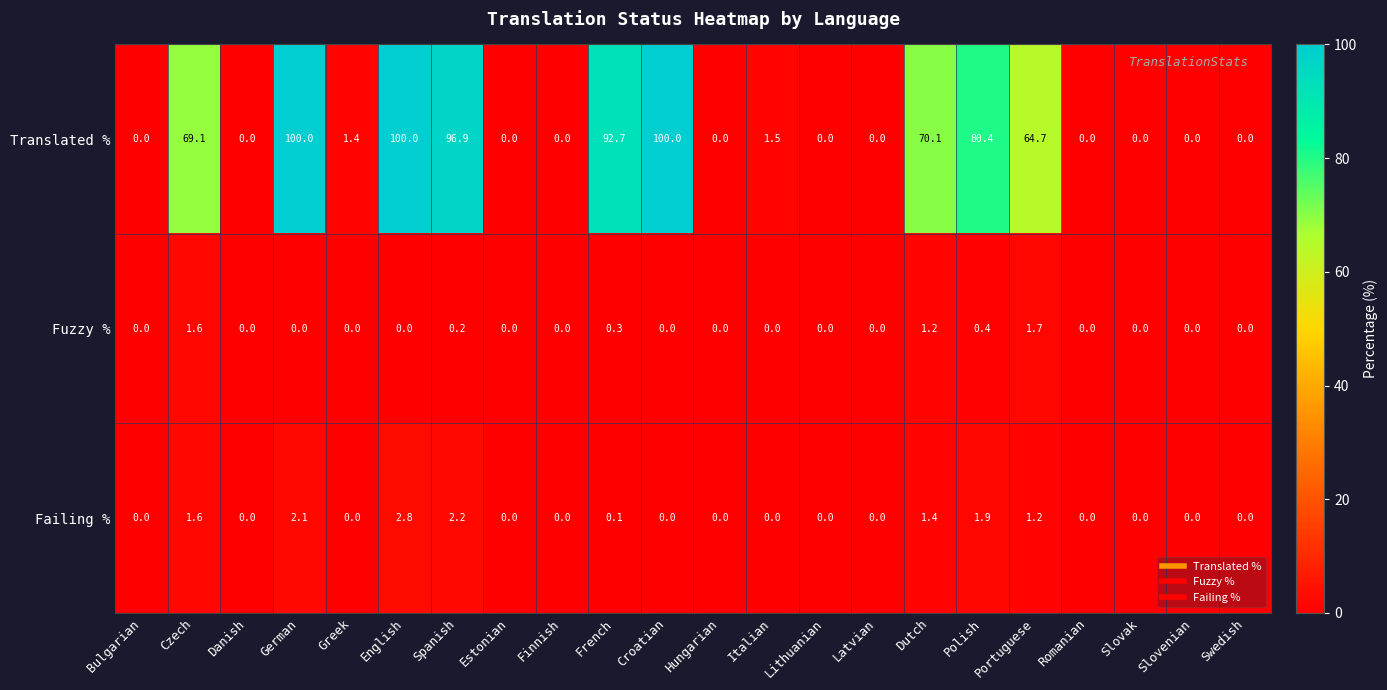

The value of Fuzzy % at Polish is 0.6. True or false?

False